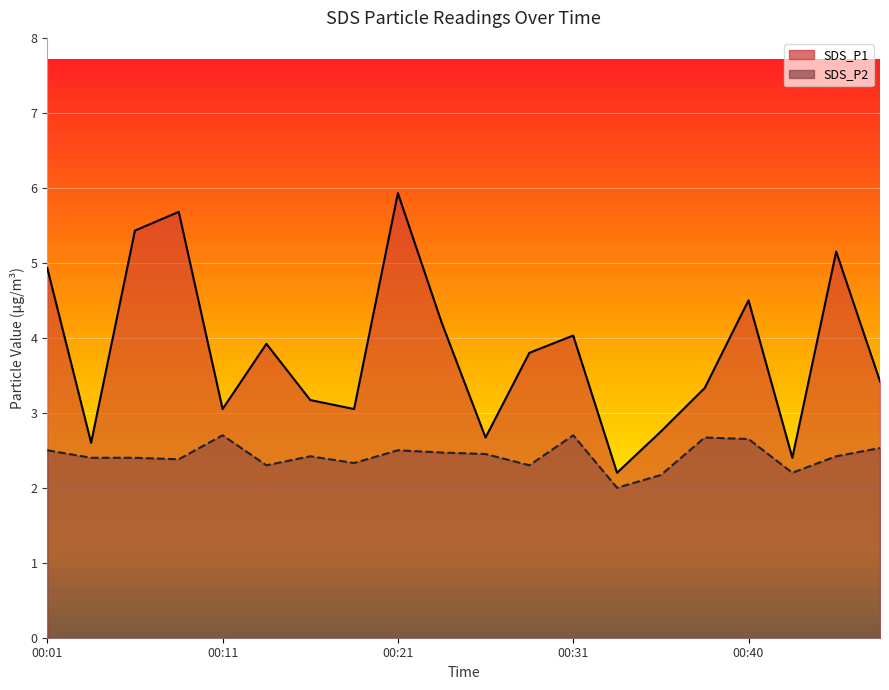

List the series in order of their peak value, highest first.

SDS_P1, SDS_P2